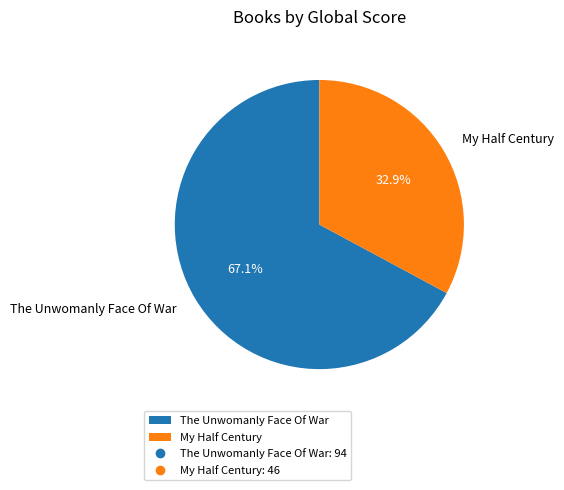

What is the ratio of the value at The Unwomanly Face Of War to the value at My Half Century?

2.0